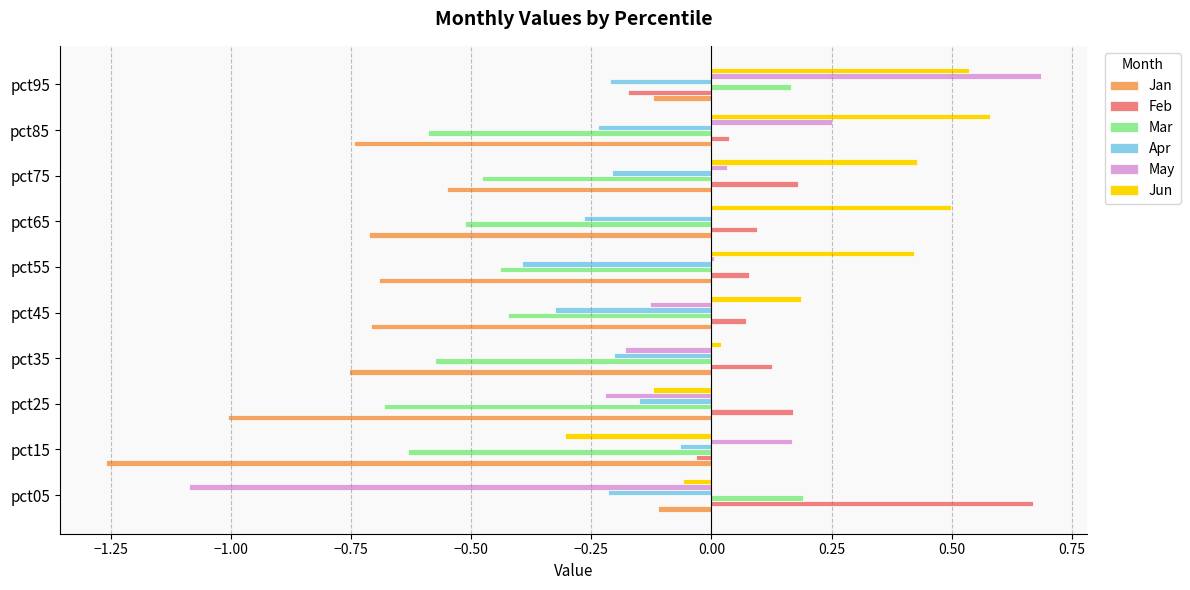

Is the value of Feb at pct25 greater than the value of Apr at pct55?

Yes